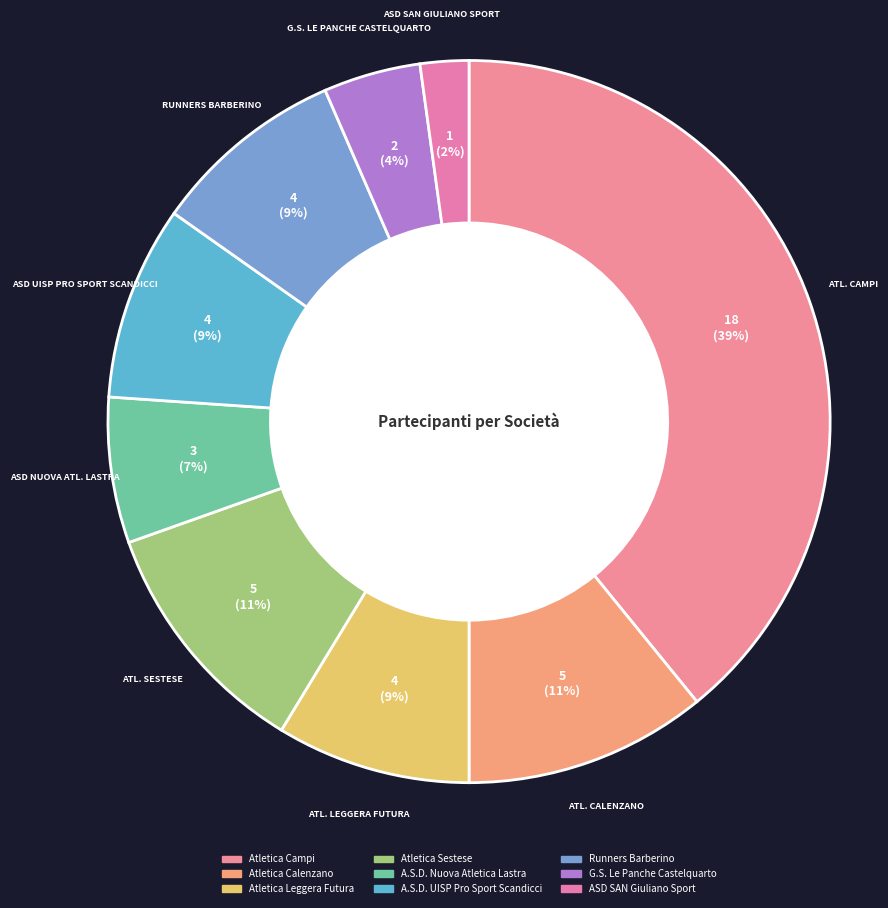

Is it true that Atletica Campi is 44% of the pie?

False